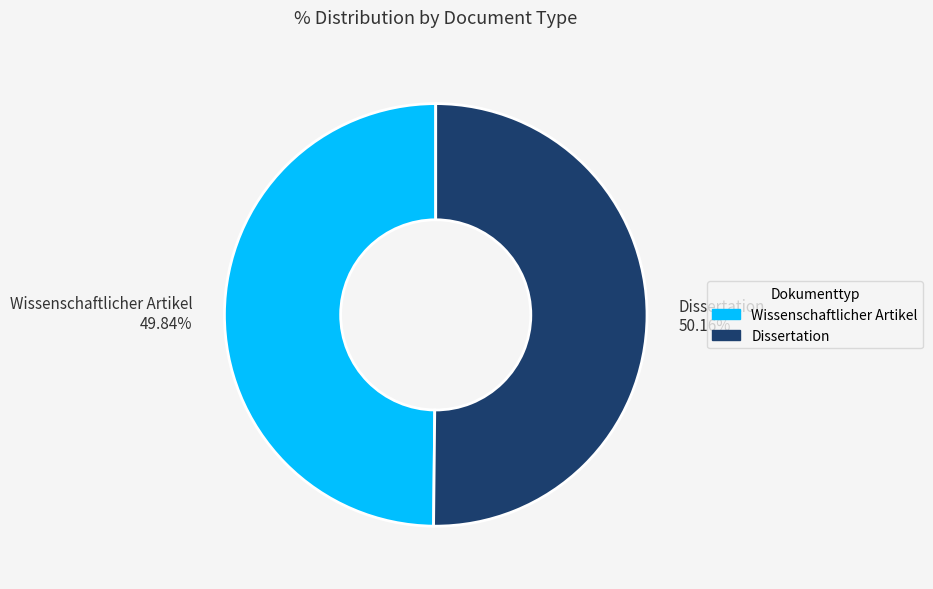

Approximately how many times larger is the value at Dissertation compared to Wissenschaftlicher Artikel?

1.0